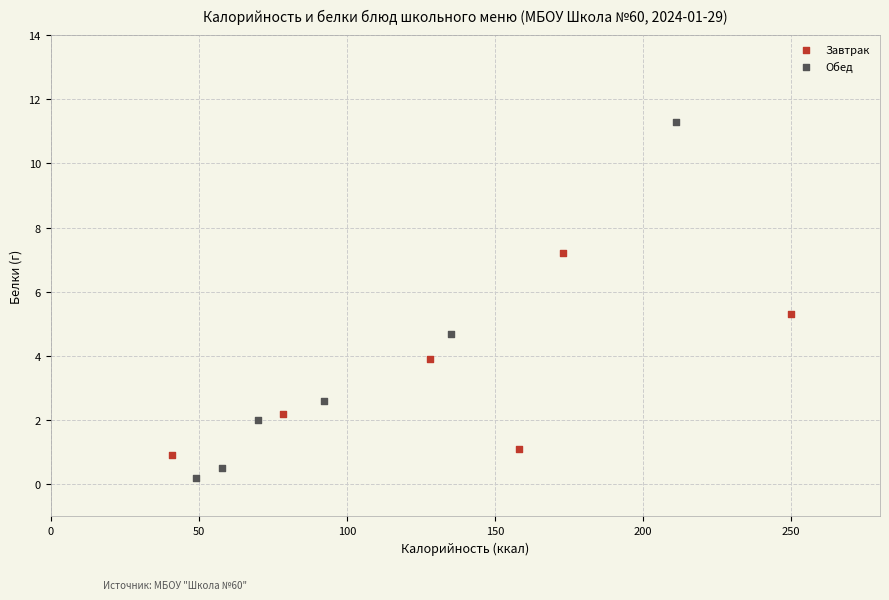

Which series reaches the minimum Y coordinate?

Обед